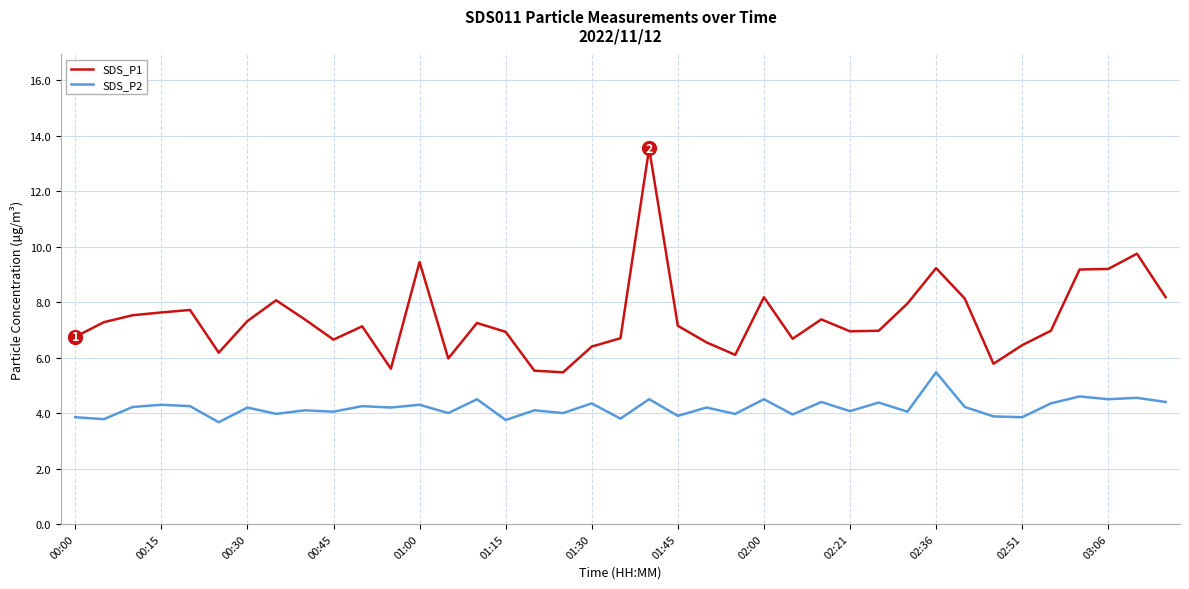

Which series has the widest spread of values?

SDS_P1